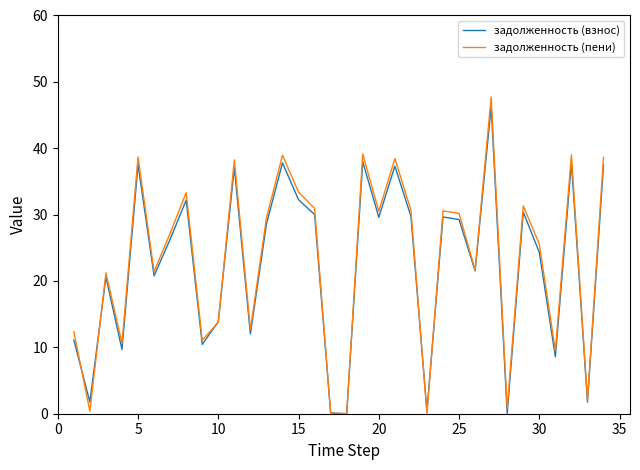

Which series has the largest range (max minus min)?

задолженность (пени)